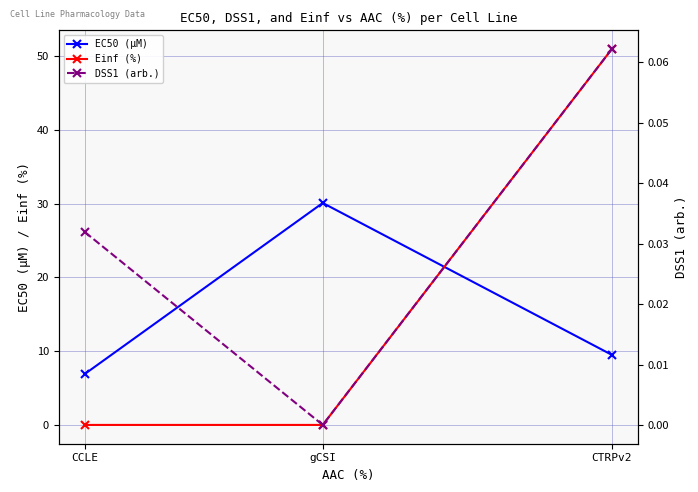

How many lines are shown in the chart?

3